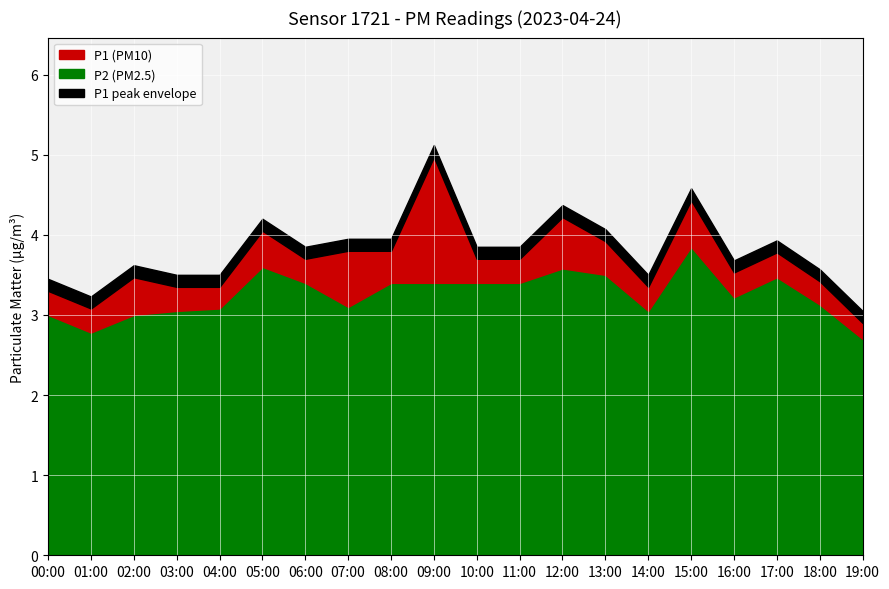

The value of P2 at 17:00 is 3.5. True or false?

True